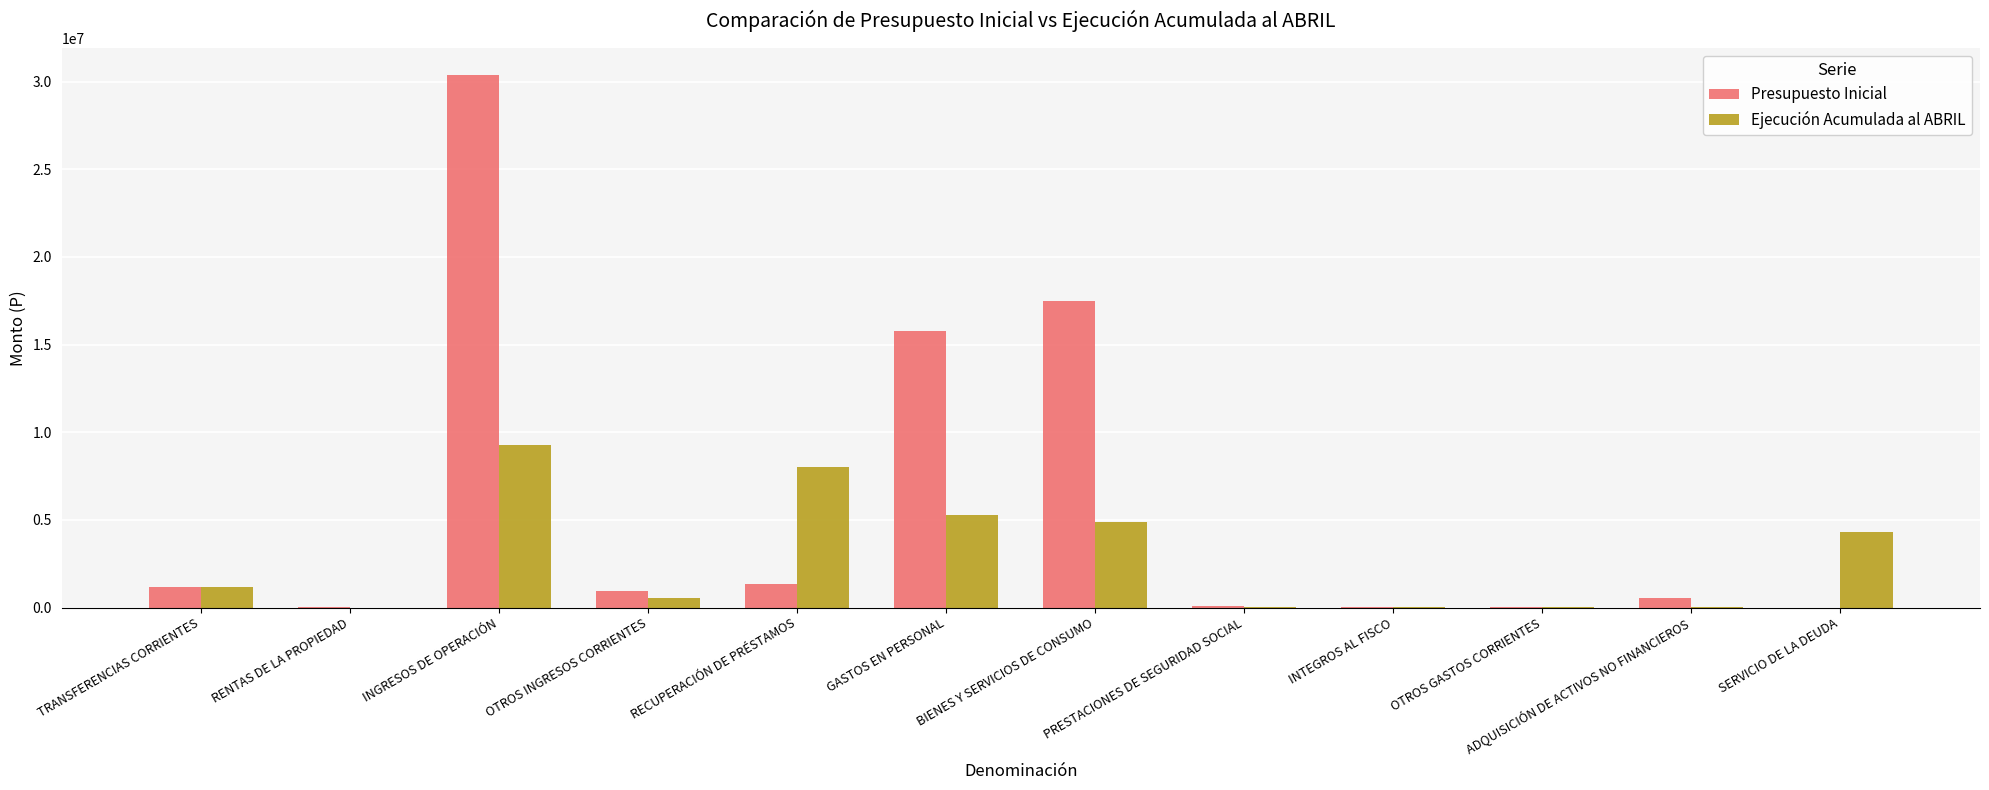

How many categories are shown in the chart?

12